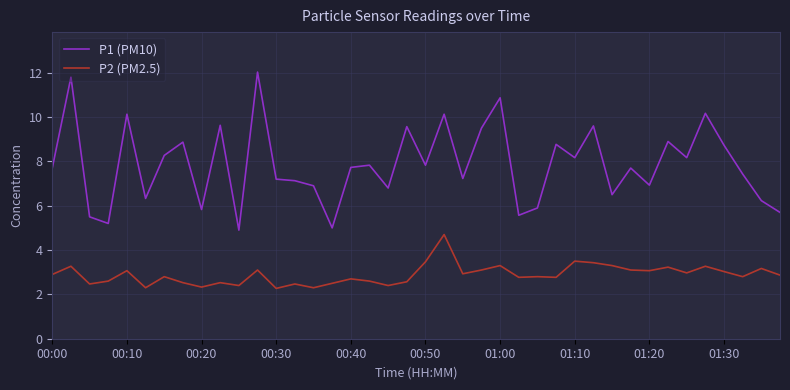

True or false: P2 (PM2.5) and P1 (PM10) intersect in this chart.

False